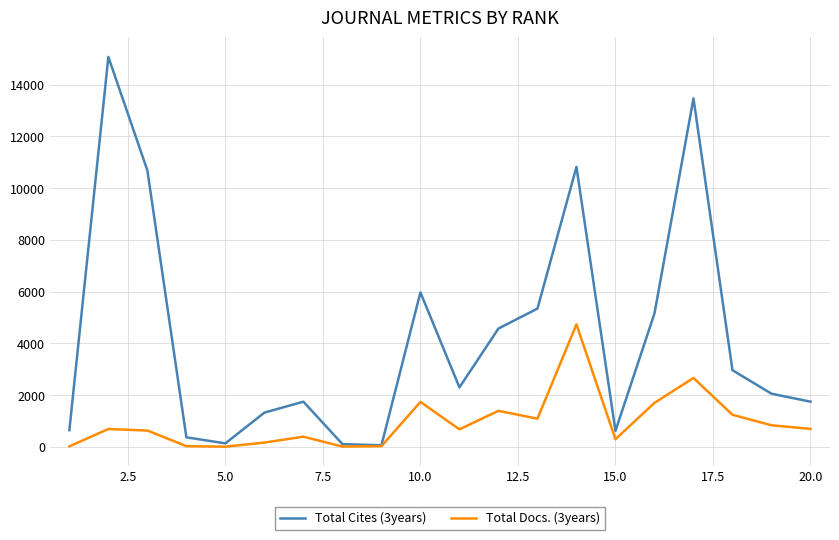

List the series in order of their overall mean, lowest first.

Total Docs. (3years), Total Cites (3years)